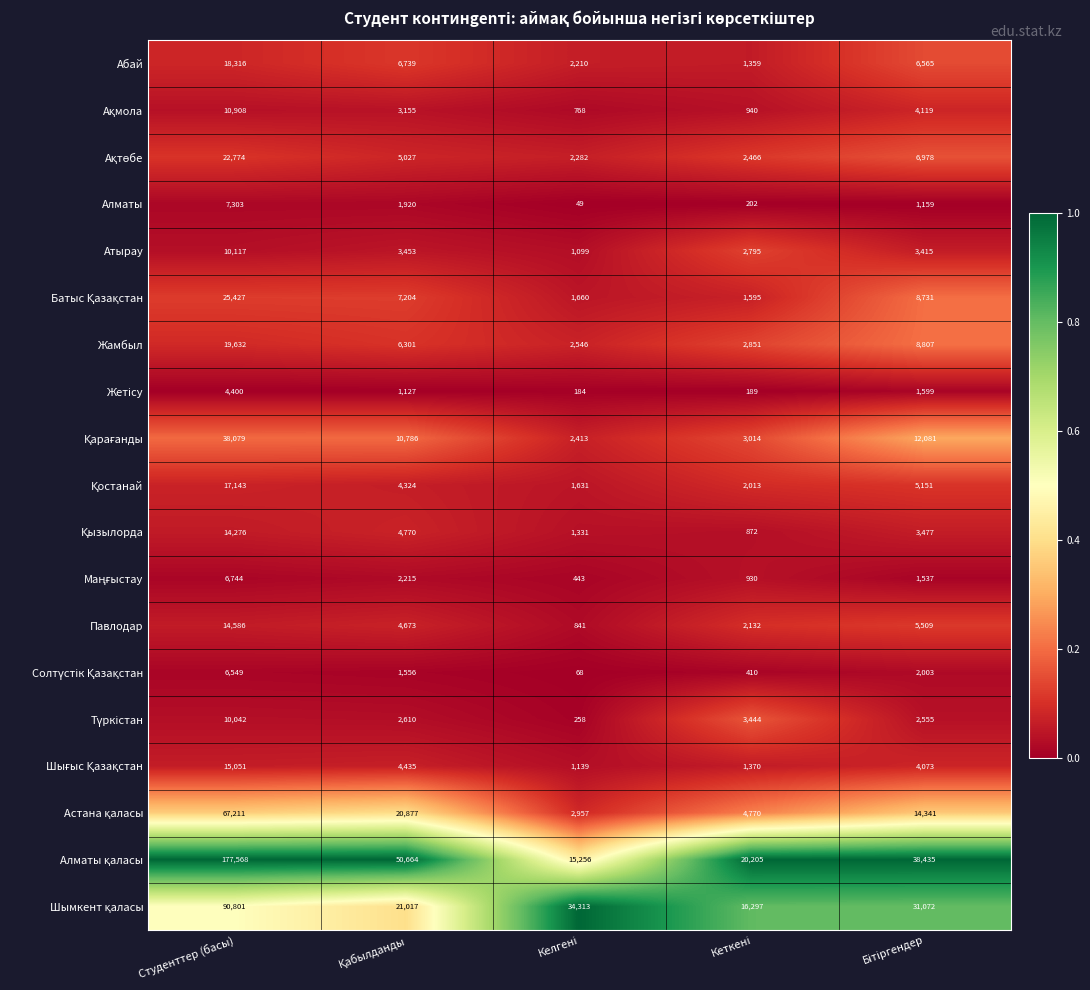

How many categories are shown in the chart?

5